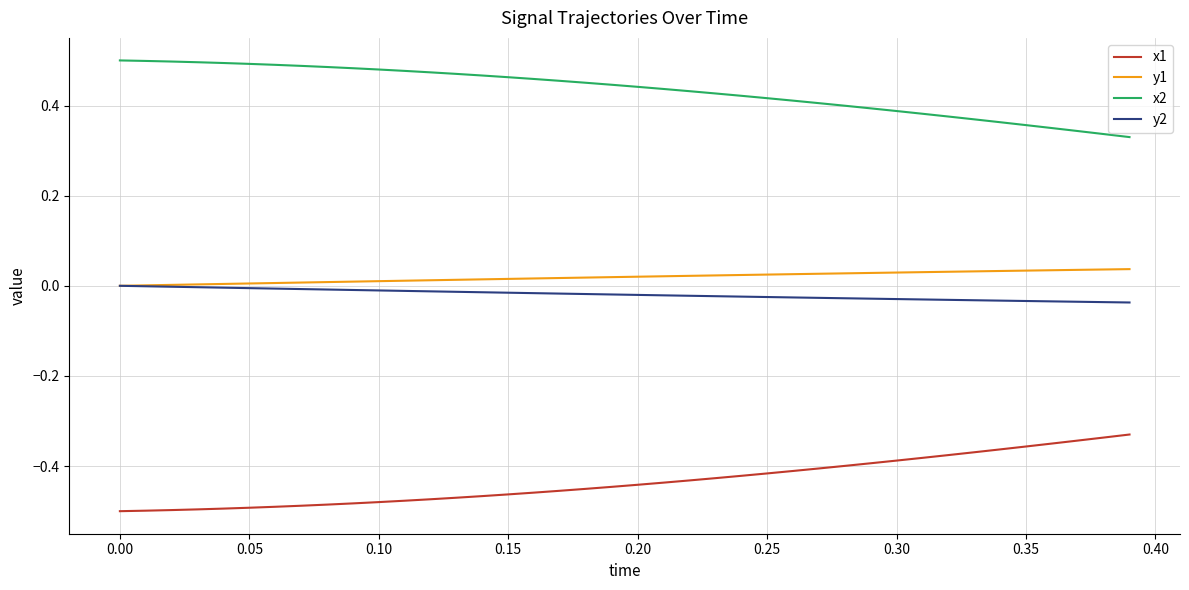

Which series has the largest total across all categories?

x2